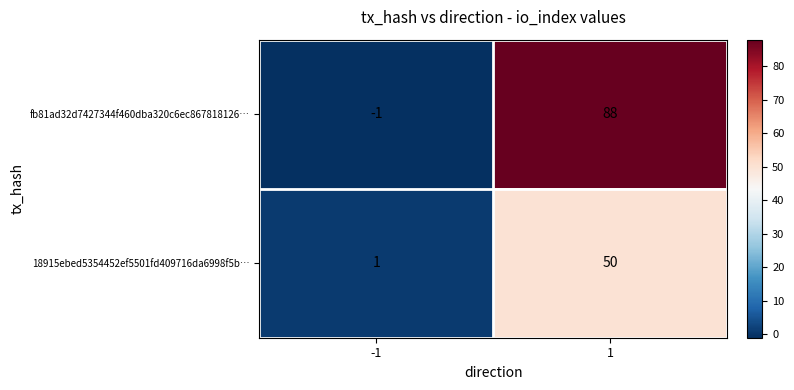

The 18915ebed5354452ef5501fd409716da6998f5b… series shows 50 at 1. True or false?

True